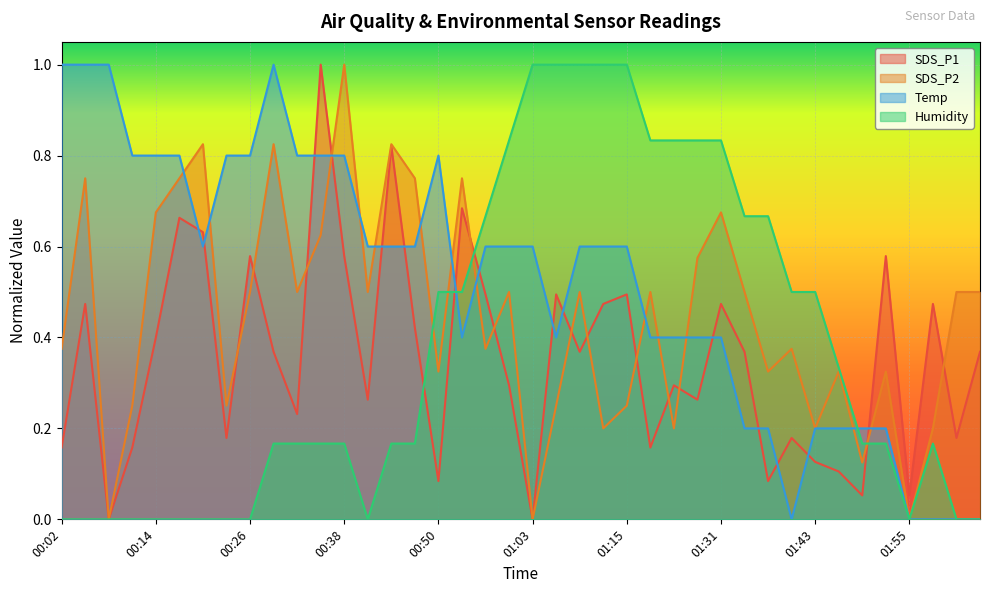

Which series has the widest spread of values?

SDS_P1